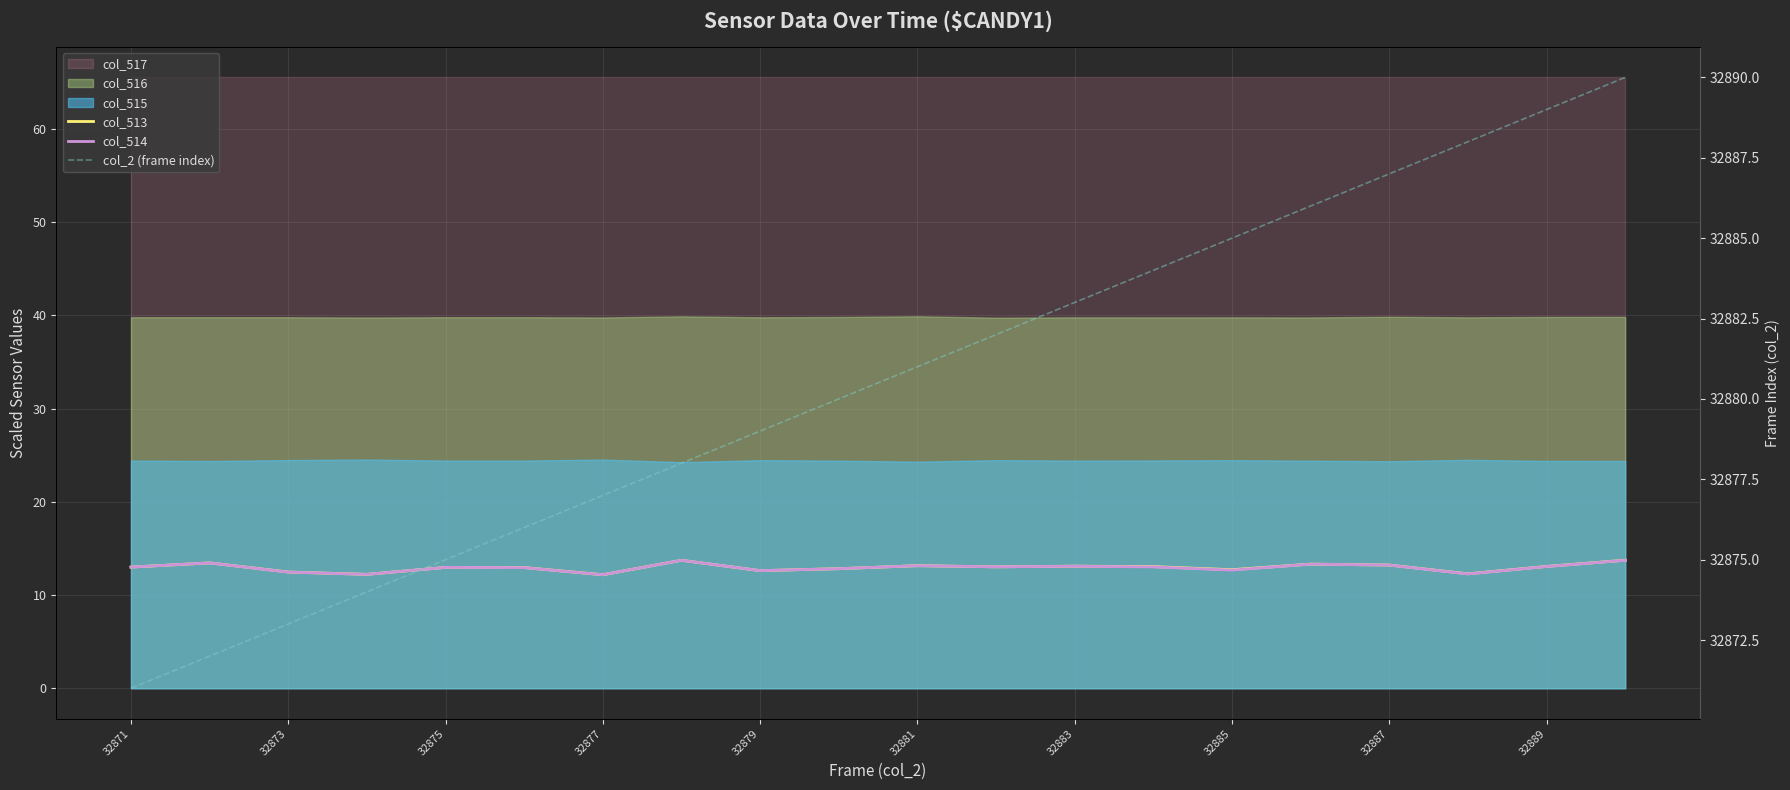

Which series has the largest total across all categories?

col_2 (frame index)